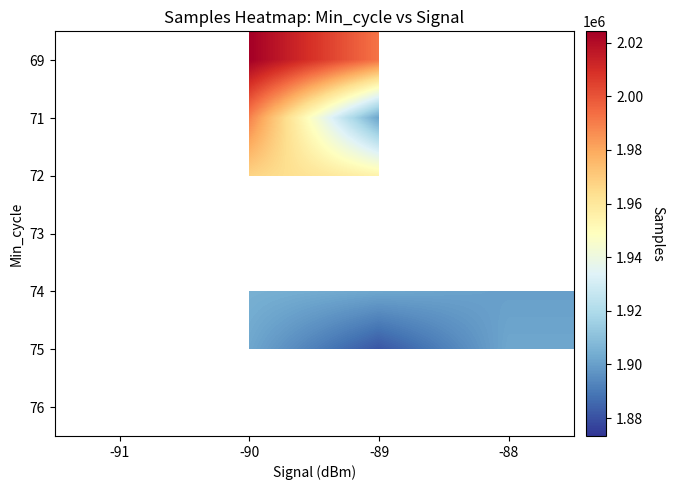

The 72 series shows 1954506.5 at -89. True or false?

True